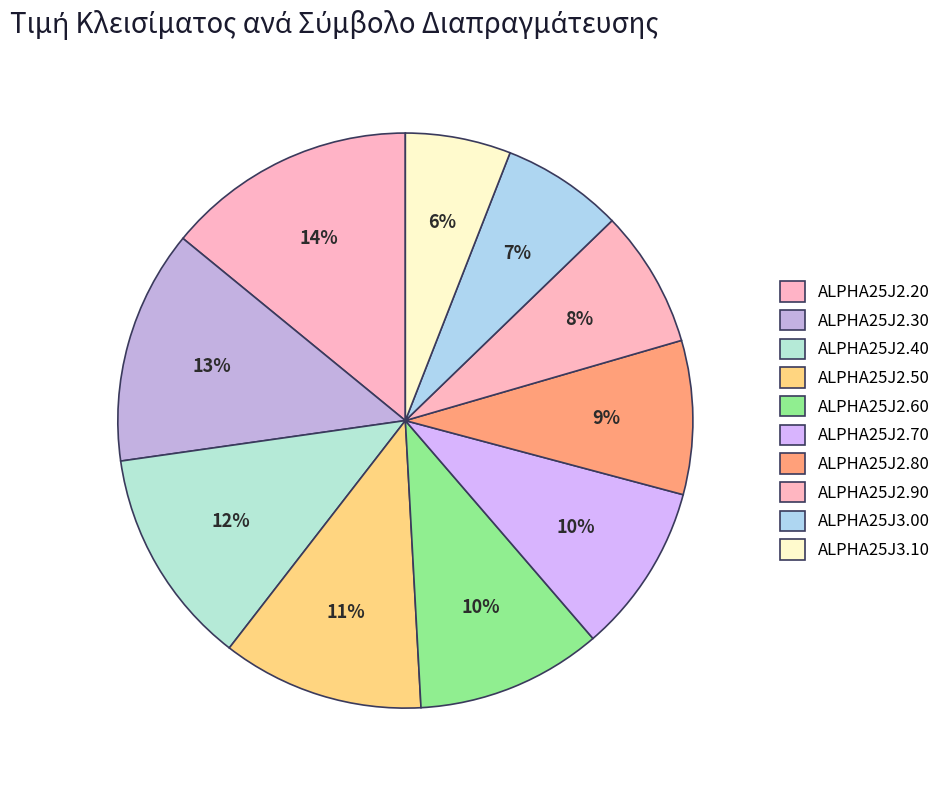

Is there any slice that represents more than half of the pie?

No